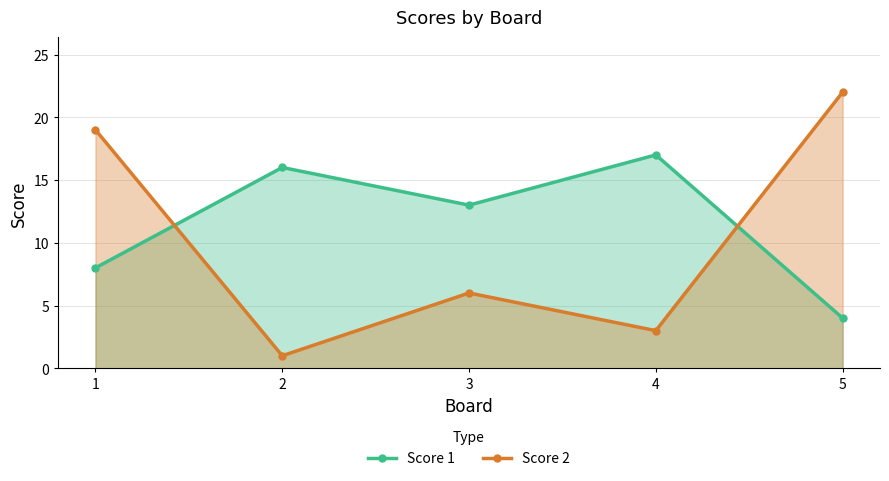

What is the minimum value for Score 2?

1